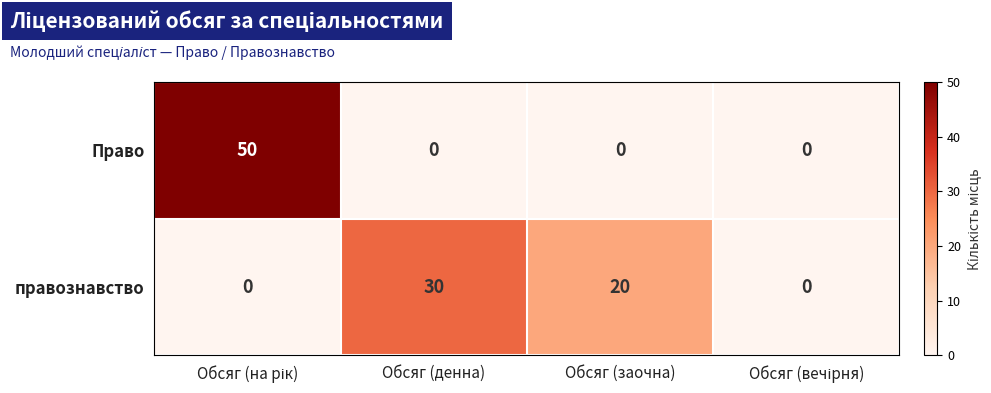

The value of правознавство at Обсяг (заочна) is 29. True or false?

False